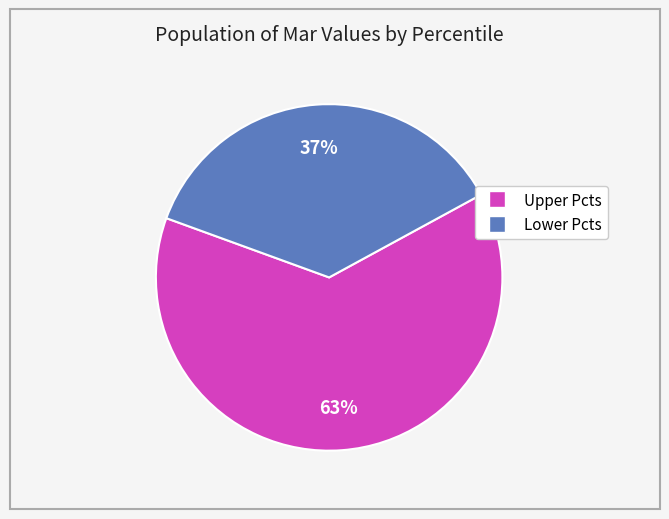

To the nearest percent, what is the average slice percentage?

50%